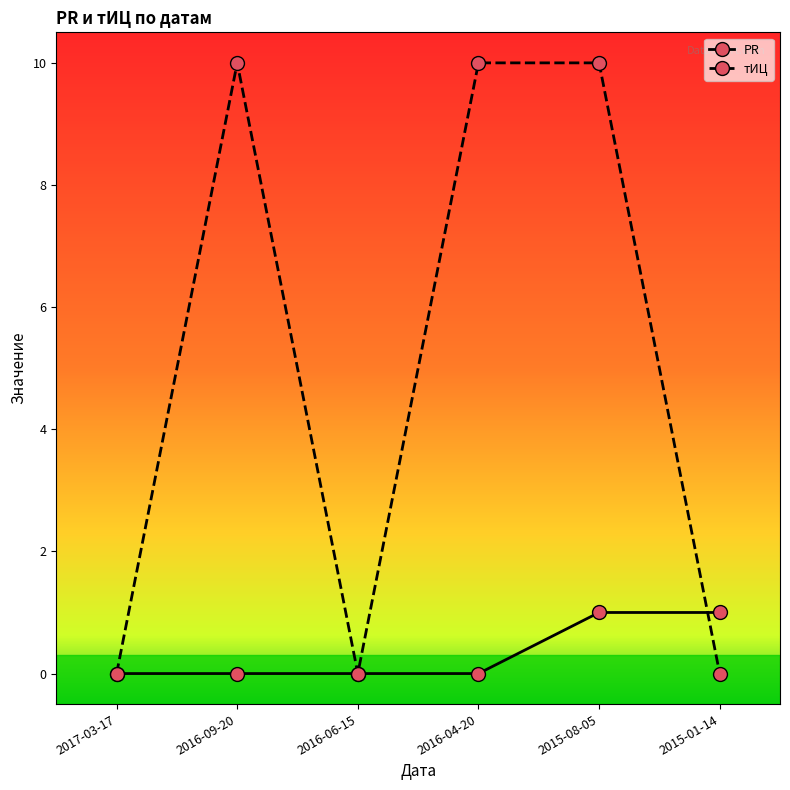

The PR series shows 0 at 2015-08-05. True or false?

False